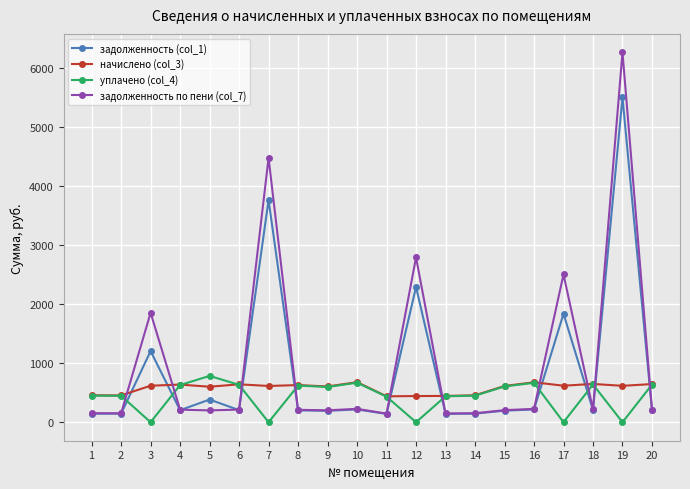

True or false: уплачено (col_4) and начислено (col_3) cross at least once.

True